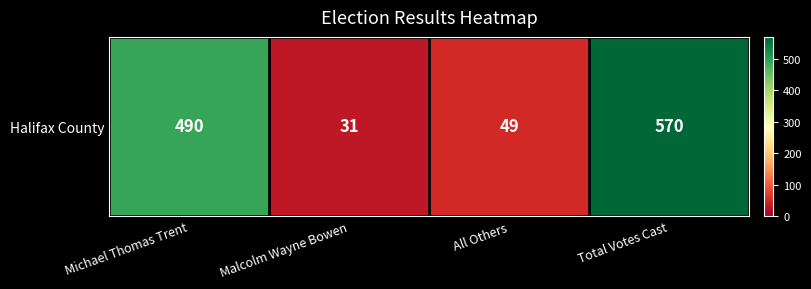

At which label is the value closest to 300?

Michael Thomas Trent